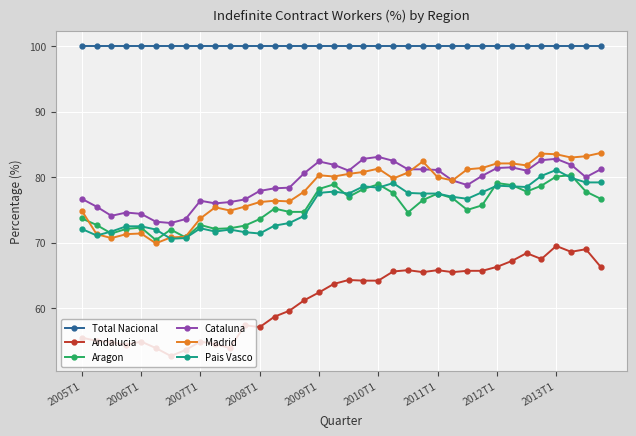

What are all the series names shown in the legend?

Total Nacional, Andalucia, Aragon, Cataluna, Madrid, Pais Vasco